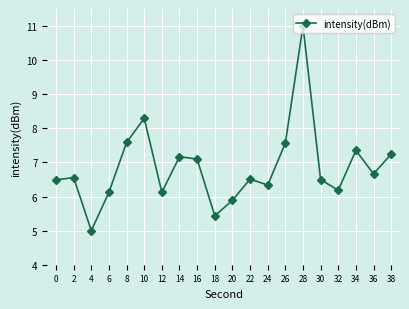

What is the difference between the second highest and minimum values?

3.3